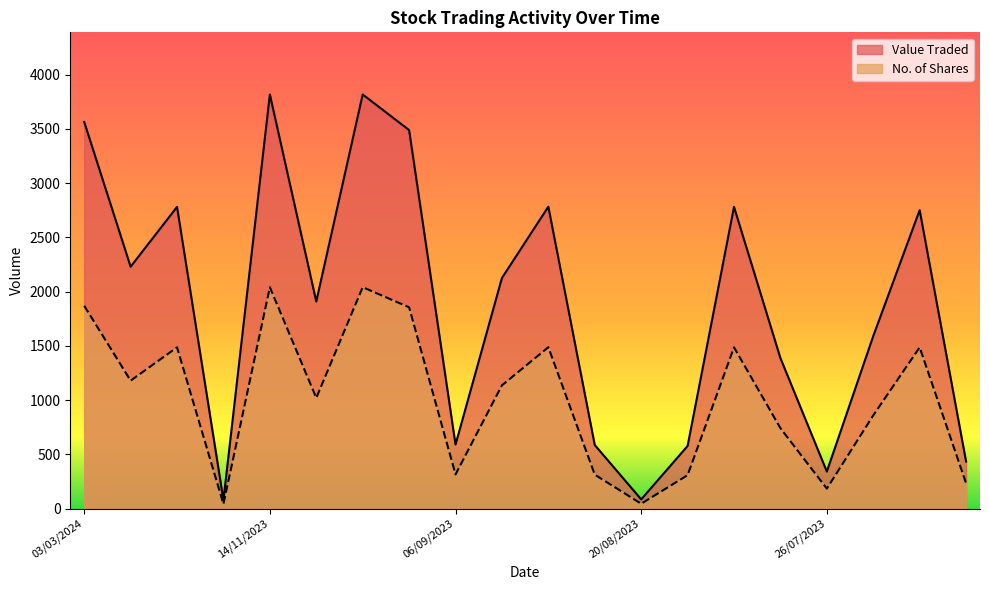

Count the number of categories in the chart.

20